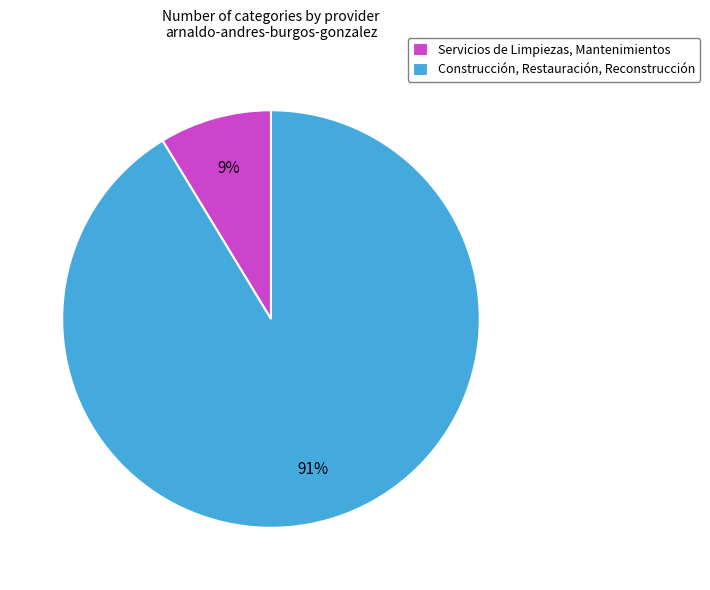

Is Construcción, Restauración, Reconstrucción the majority of the pie?

Yes